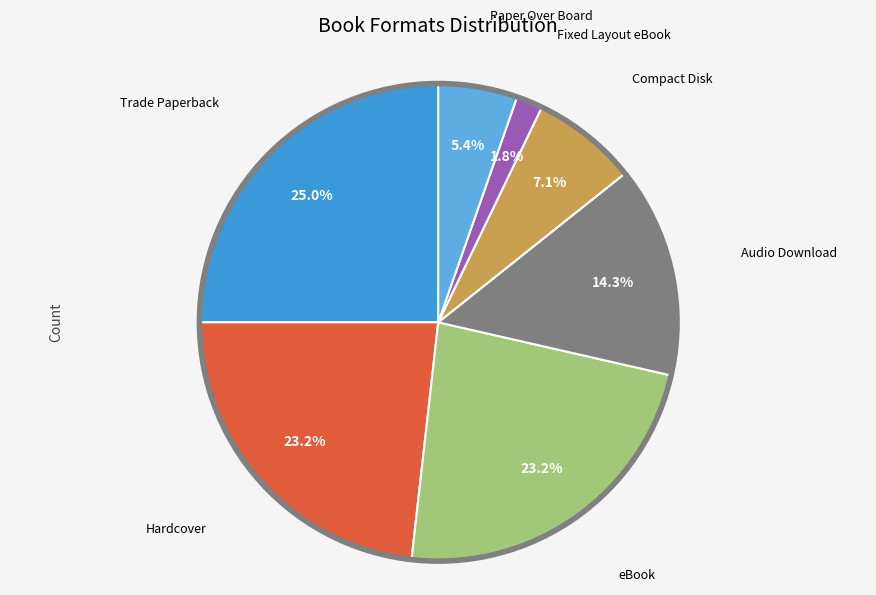

How many slices are in this pie chart?

7